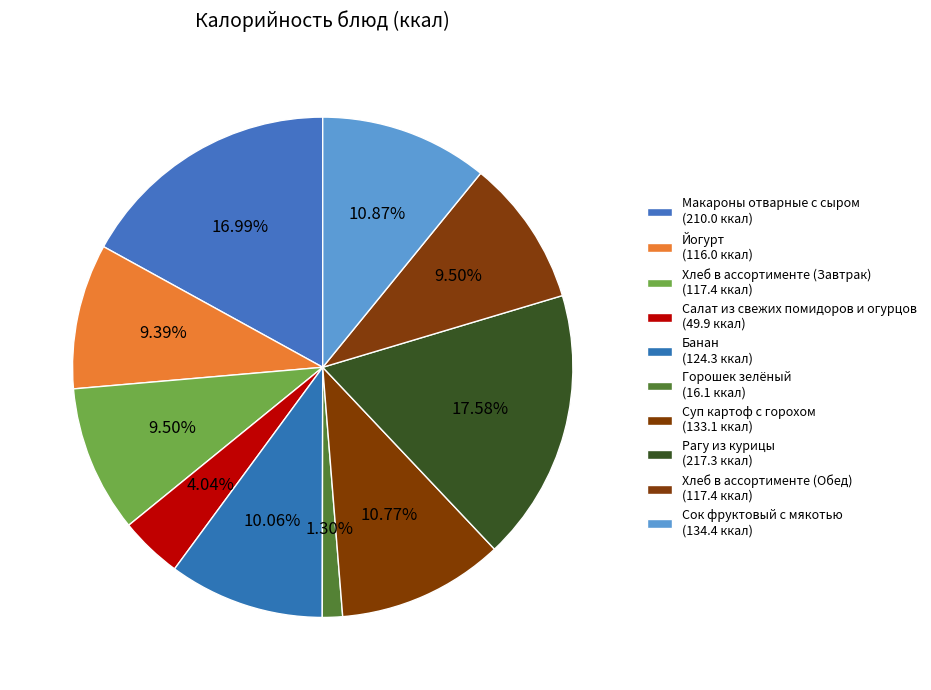

True or false: Суп картоф с горохом accounts for 5% of the total.

False